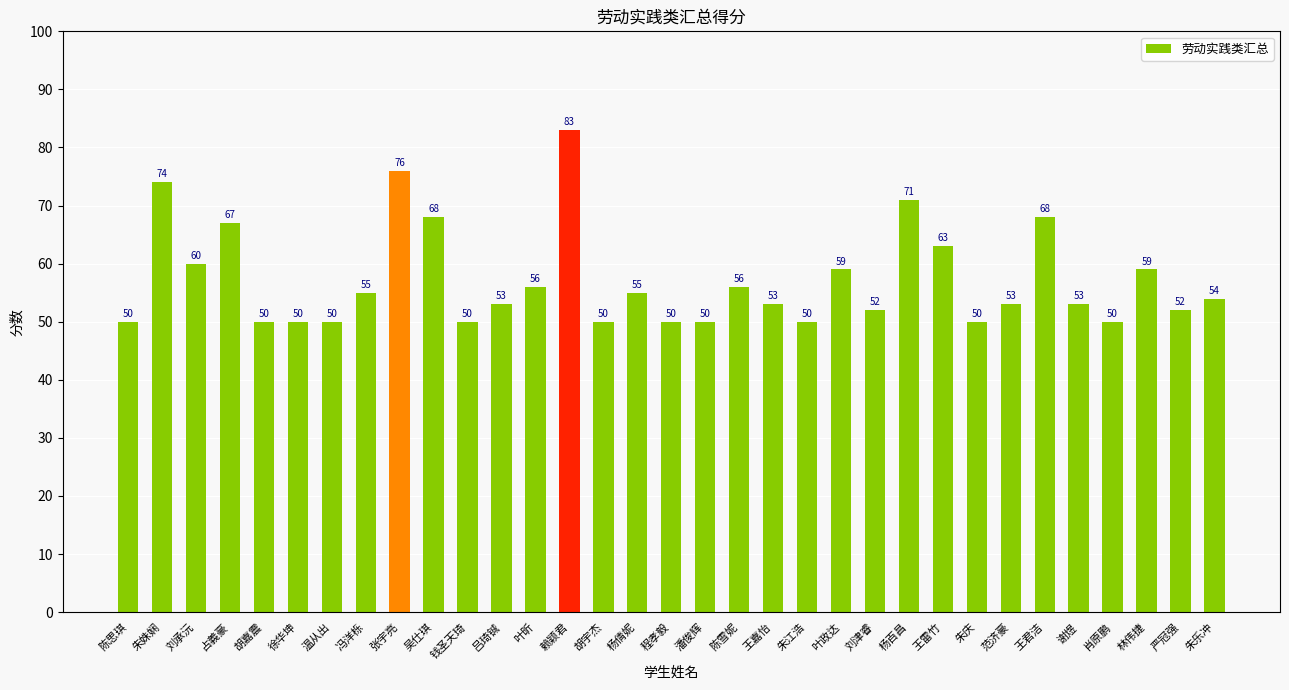

What is the maximum value shown in the chart?

83